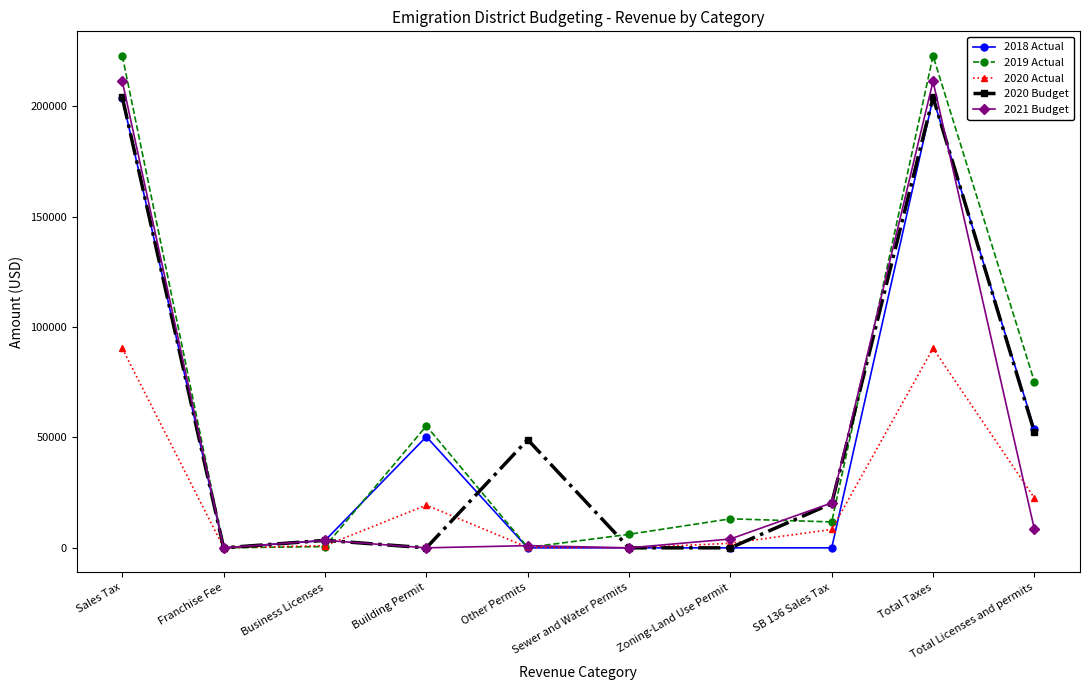

What is the label of the 1st point from the left?

Sales Tax